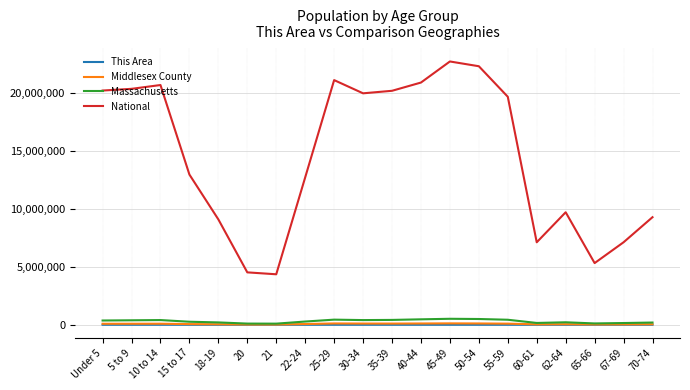

Which series has the widest spread of values?

National